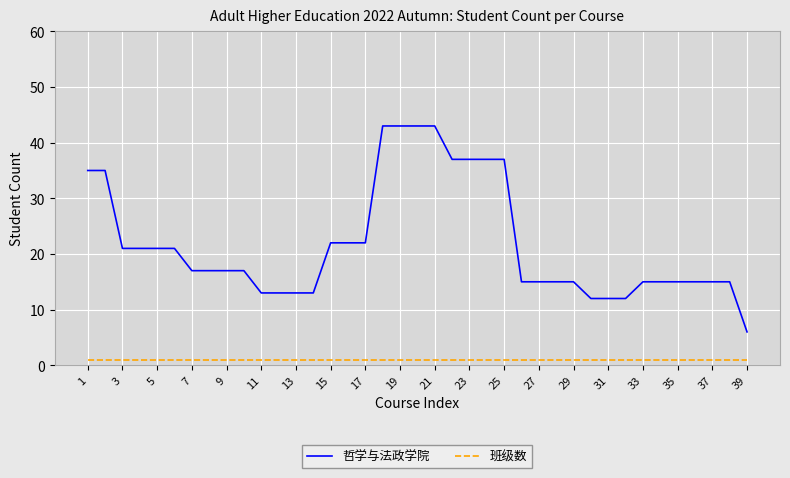

What is the greatest value displayed?

43